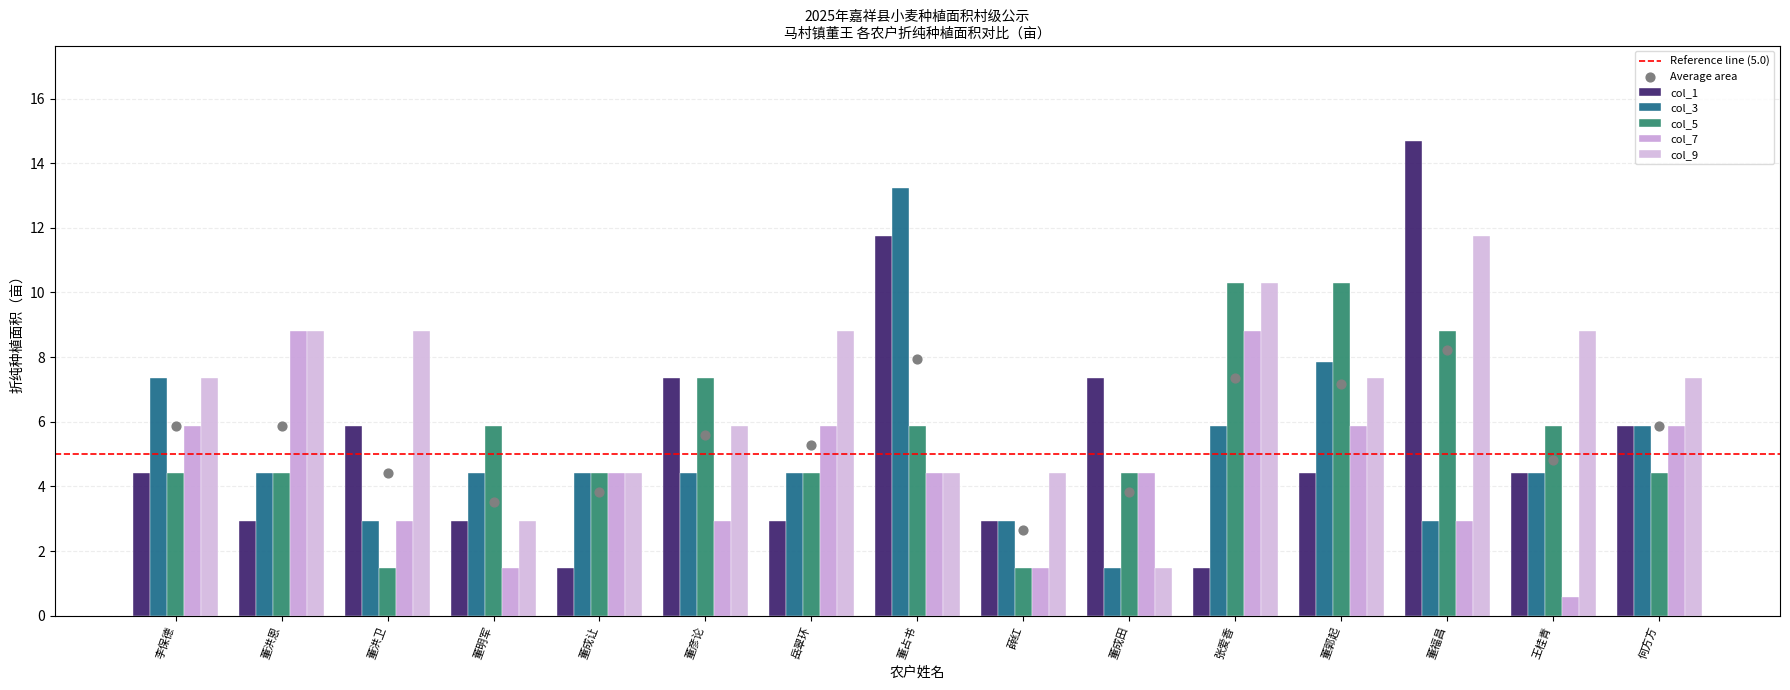

Which series has the widest spread of Y values?

col_1